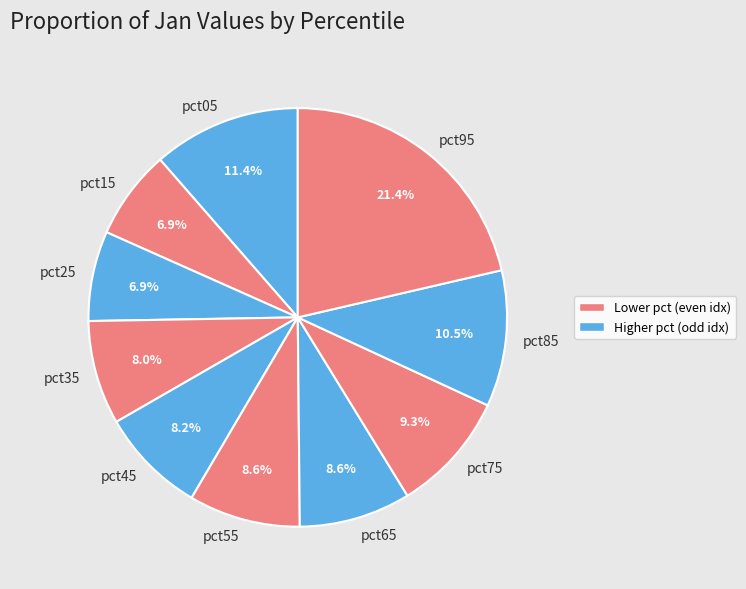

Is the sum of pct95 and pct75 greater than half?

No